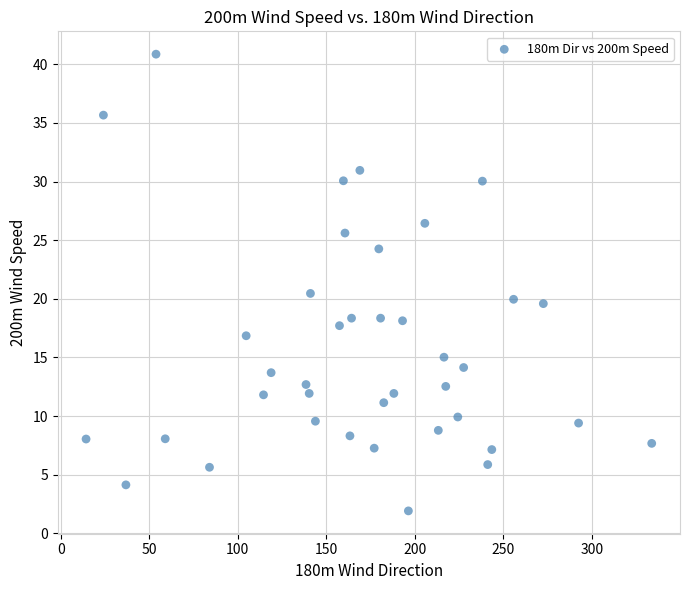

What Y value in the scatter plot is closest to 21?

20.5